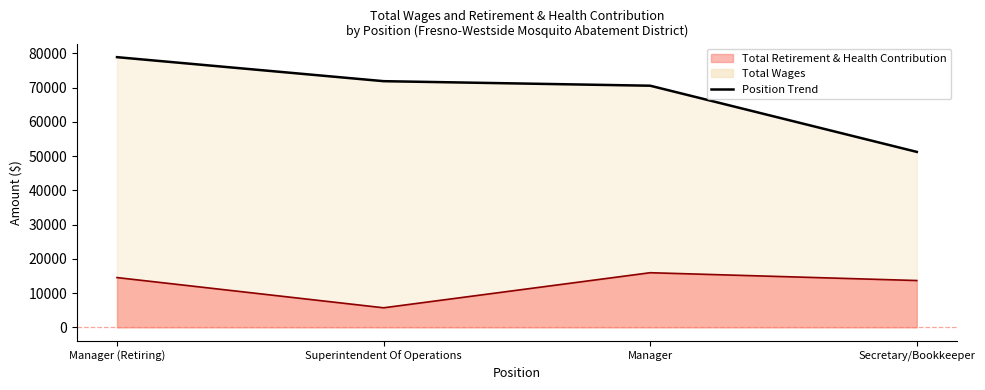

Which series changed the most between Manager (Retiring) and Manager?

Total Wages